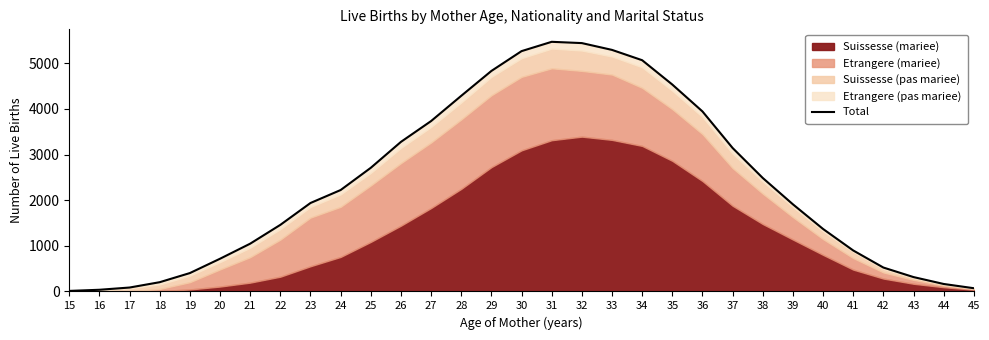

Which category has the highest value across all series?

31